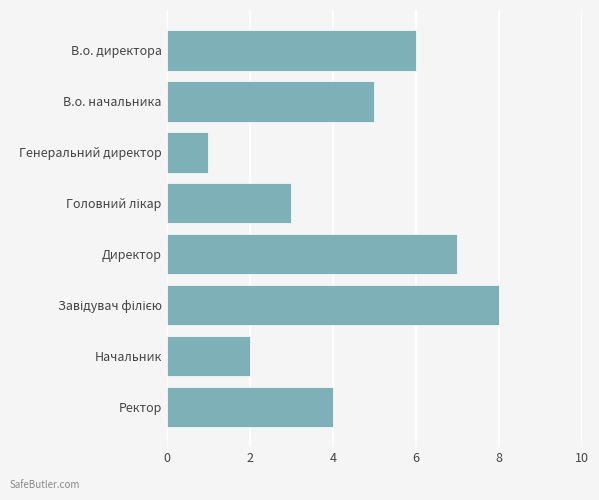

What is the ratio of the value at Ректор to the value at В.о. начальника?

0.8